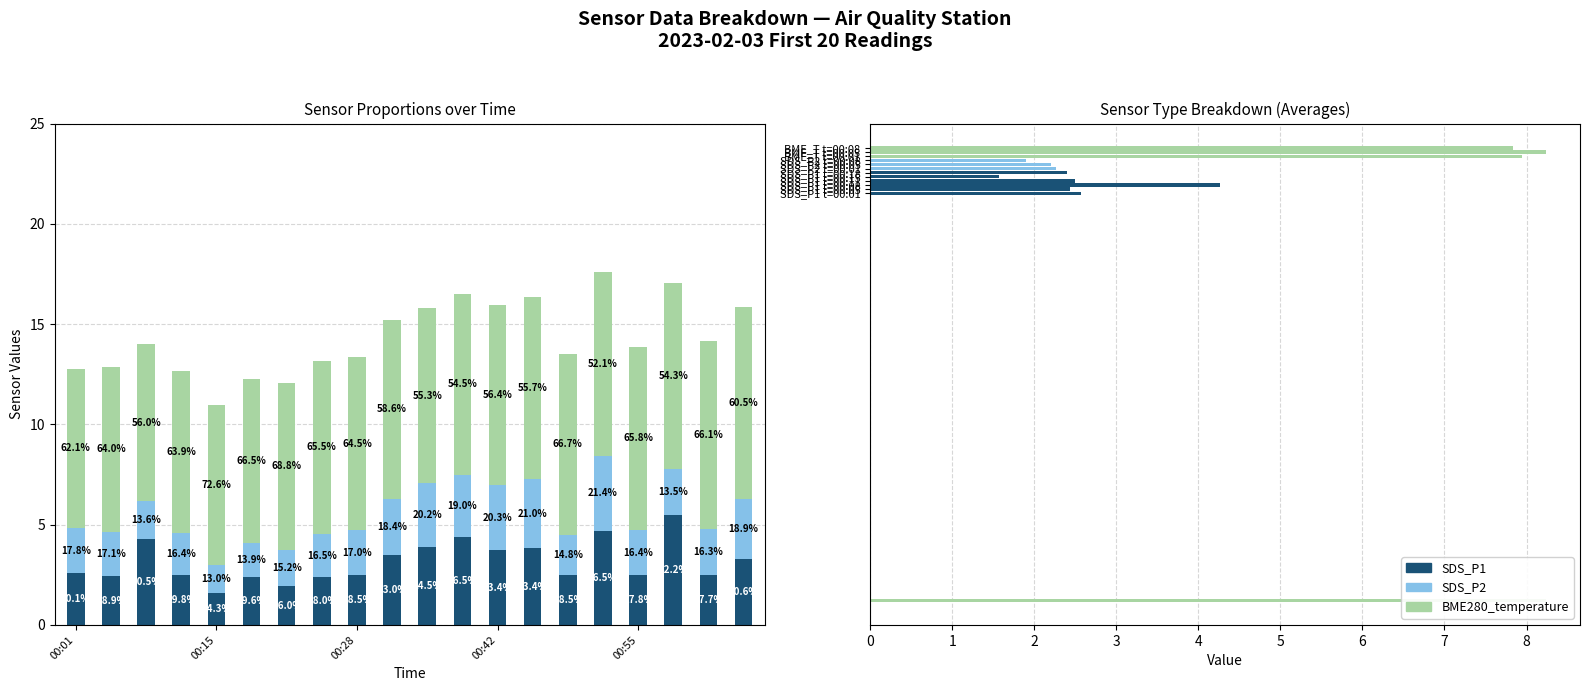

What is the total value across all series at 00:55?

13.9